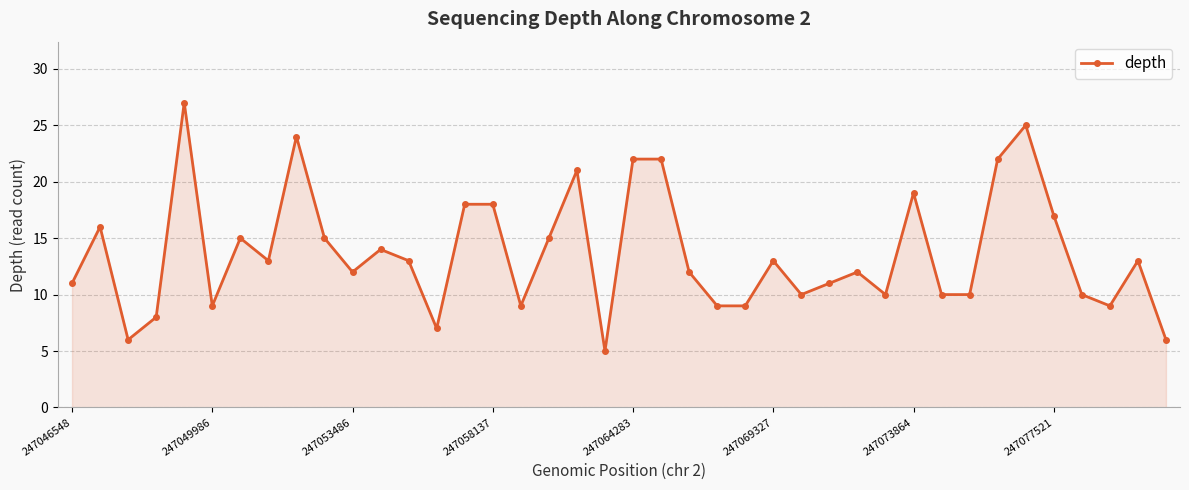

What is the sum of all values?

547